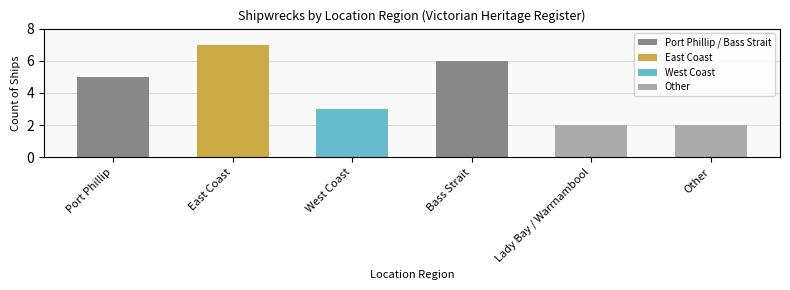

List the labels in order of value, largest first.

East Coast, Bass Strait, Port Phillip, West Coast, Lady Bay / Warrnambool, Other